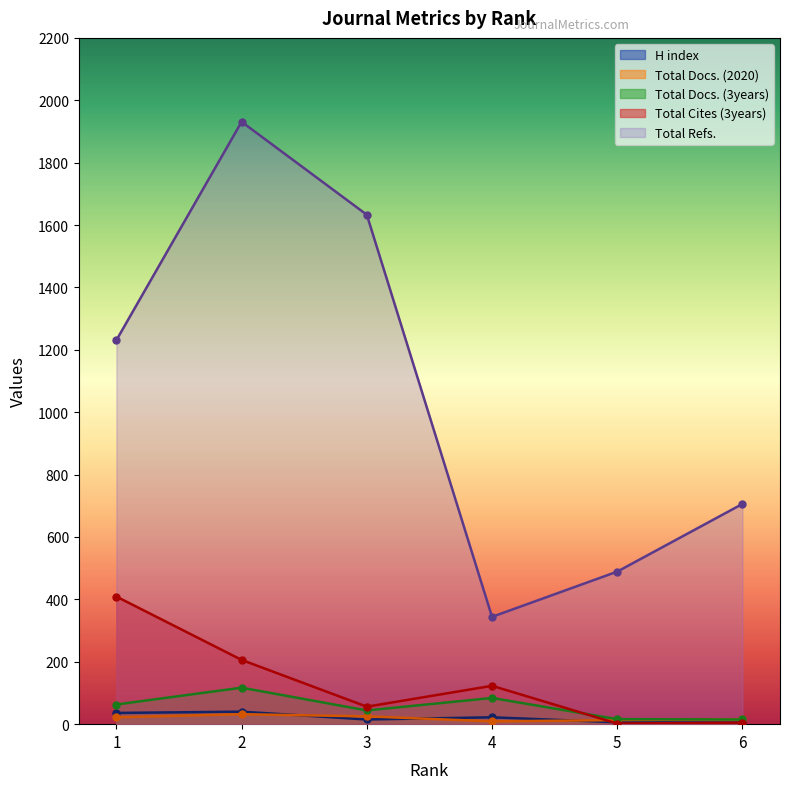

True or false: Total Docs. (2020) has a value of 31 at 1.

False